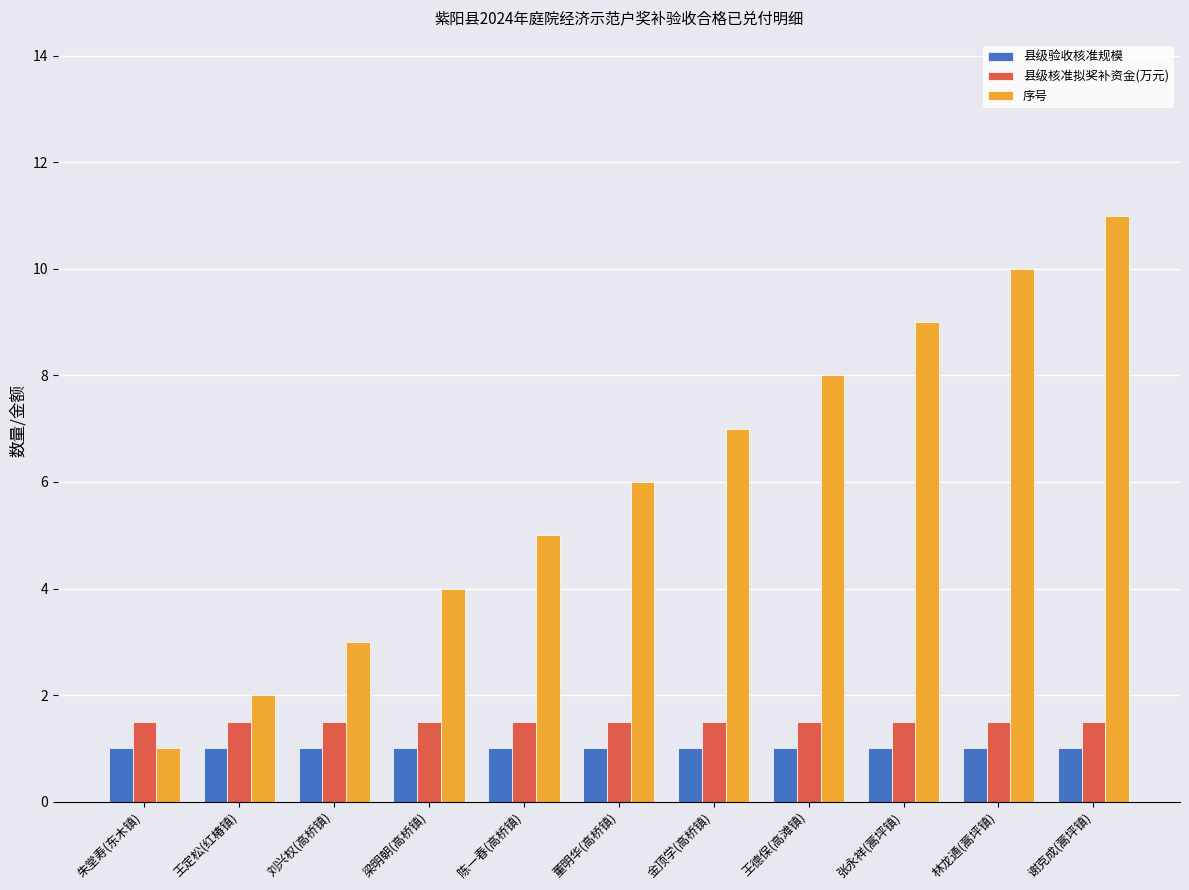

How many series are shown in this chart?

3